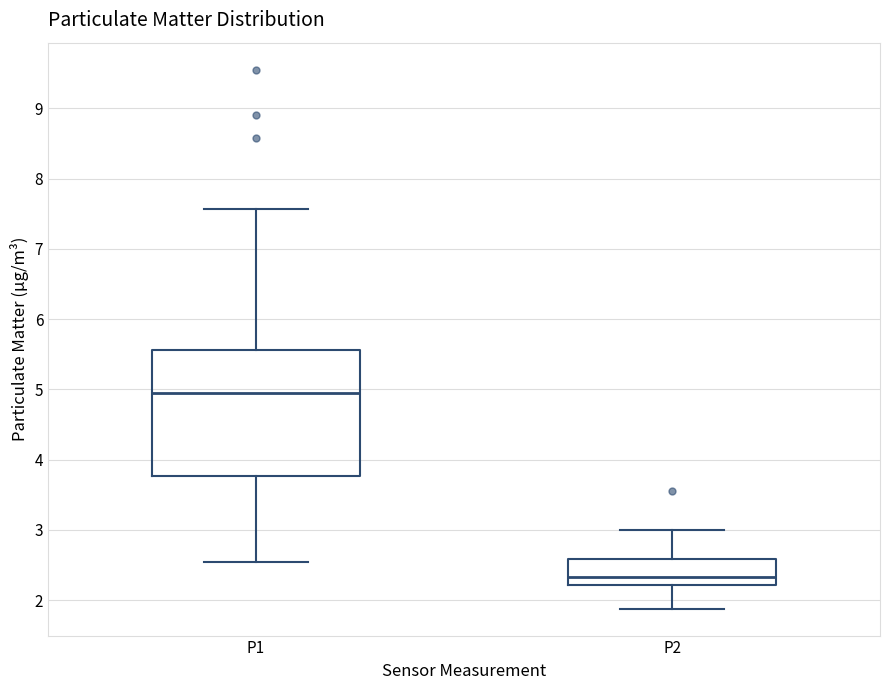

Reading left to right, read every box against the y-axis: the position of its median line, the range the box covers, and the ends of its whiskers. The values are not printed on the chart, so give them approximately, as read against the axis.

P1: median 5.0, box 3.8 to 5.6, whiskers 2.6 to 7.6
P2: median 2.3, box 2.2 to 2.6, whiskers 1.9 to 3.0